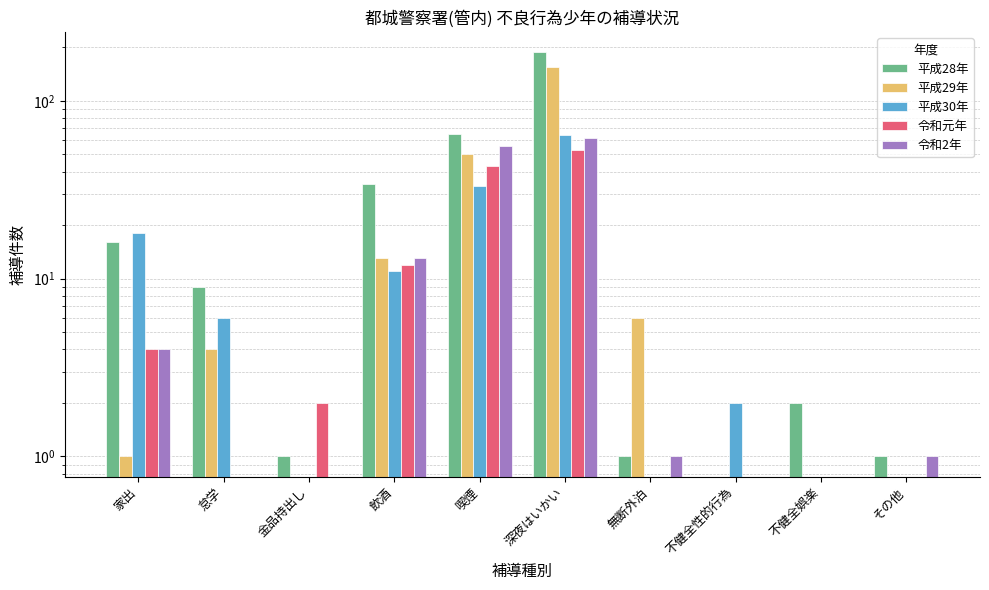

At which label does 平成30年 first exceed 6?

家出